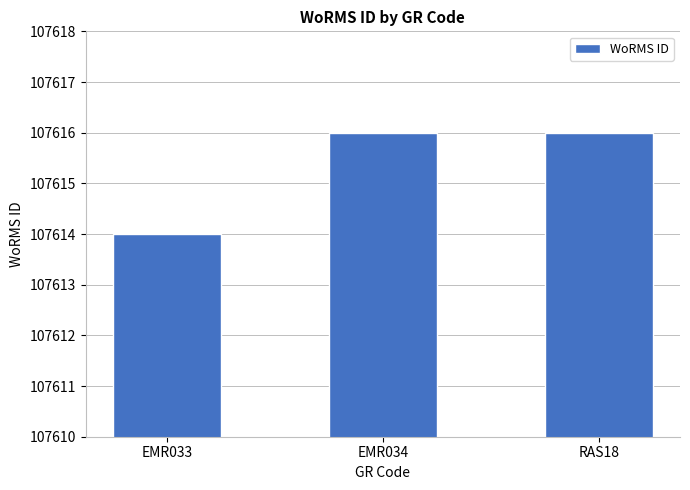

Reading left to right, list all the values displayed in this chart.

107614	107616	107616